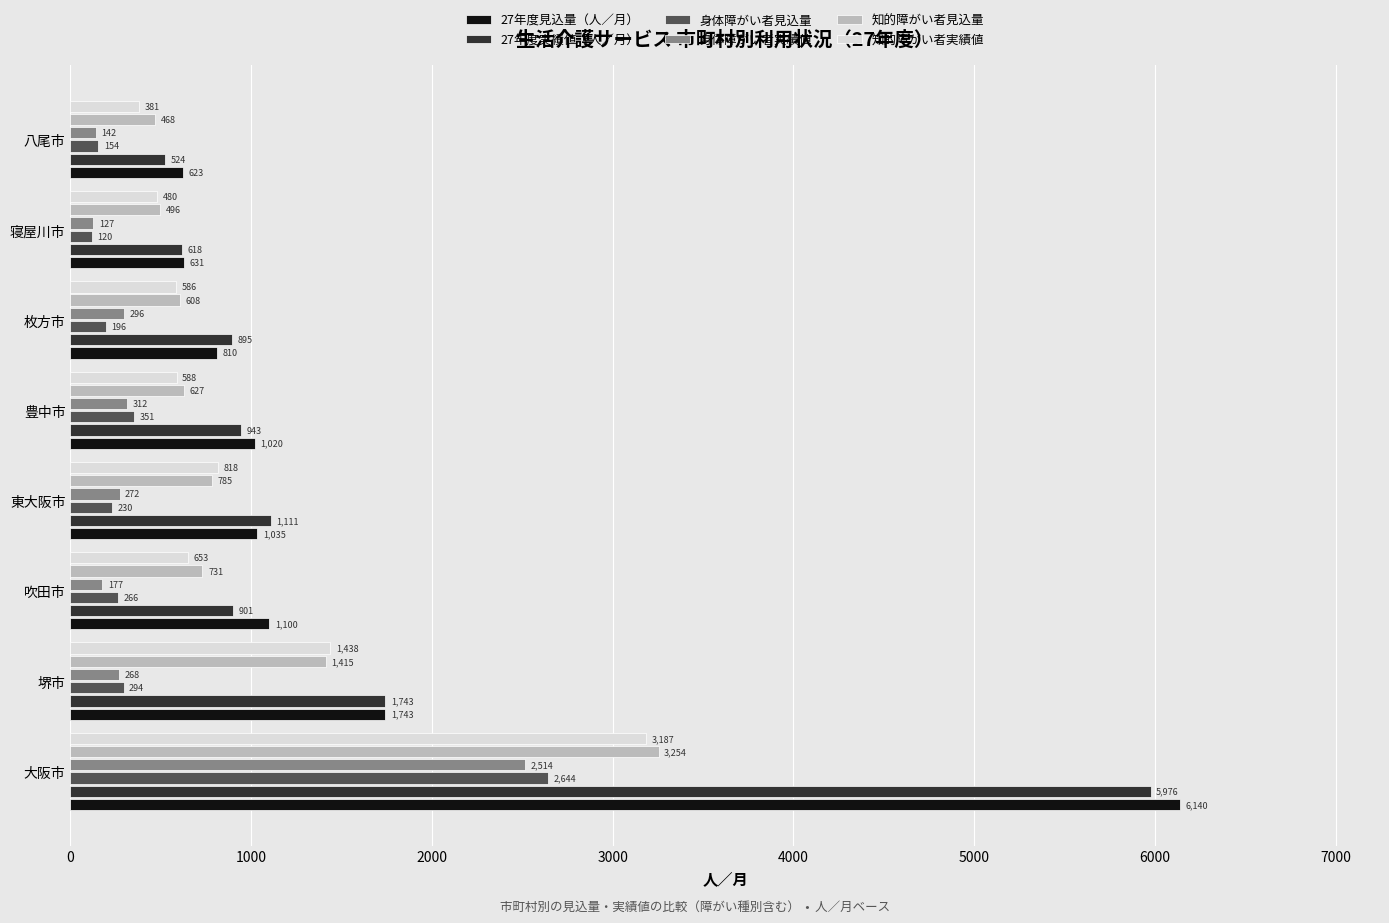

Which series has the largest total across all categories?

27年度見込量（人／月）